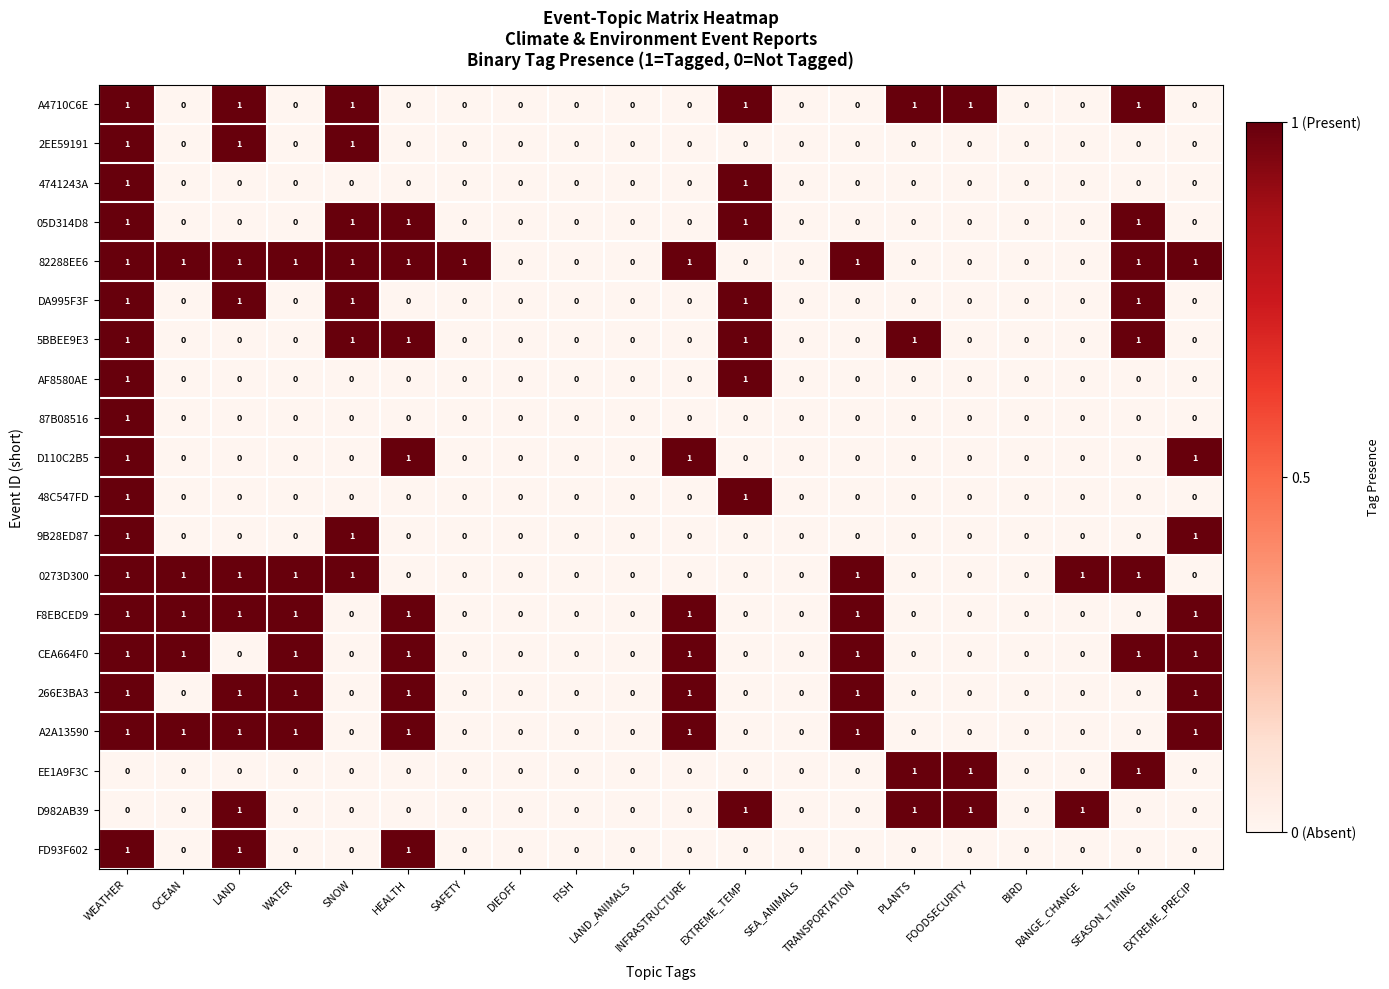

At which category is the sum across all series the highest?

WEATHER